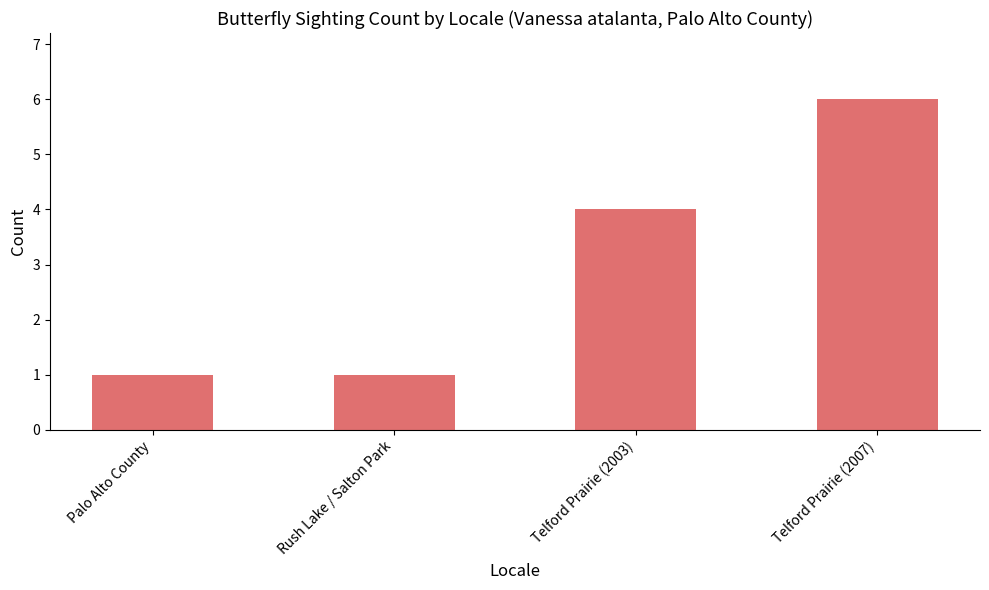

The value at Rush Lake / Salton Park is 2. True or false?

False